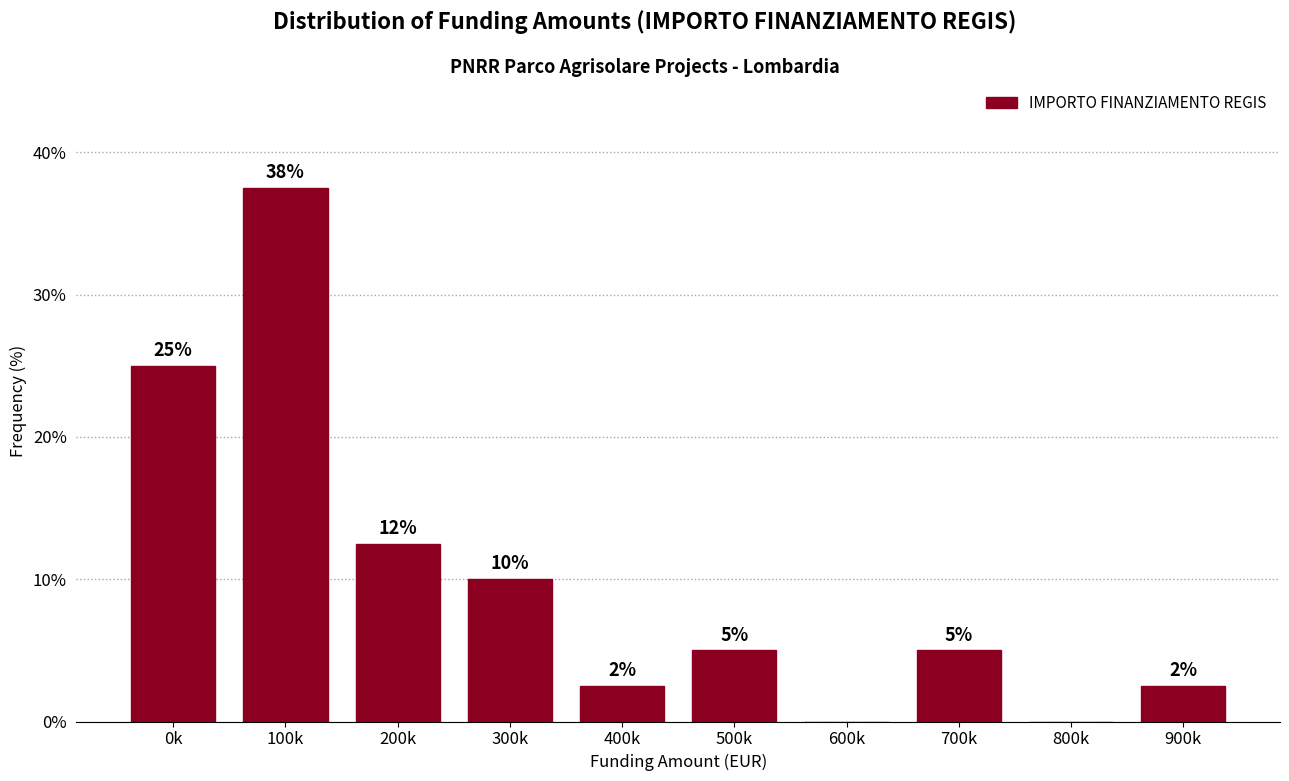

At which label is the value closest to 18?

200k